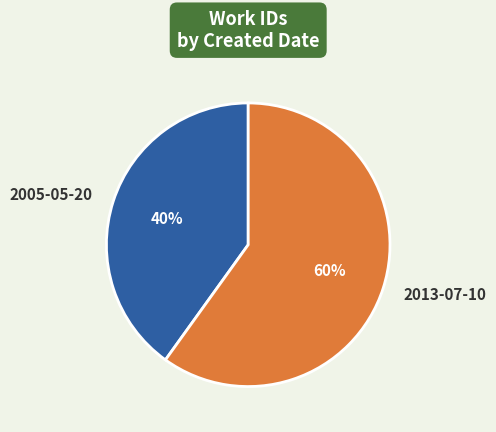

What is the smallest slice in the pie chart?

2005-05-20